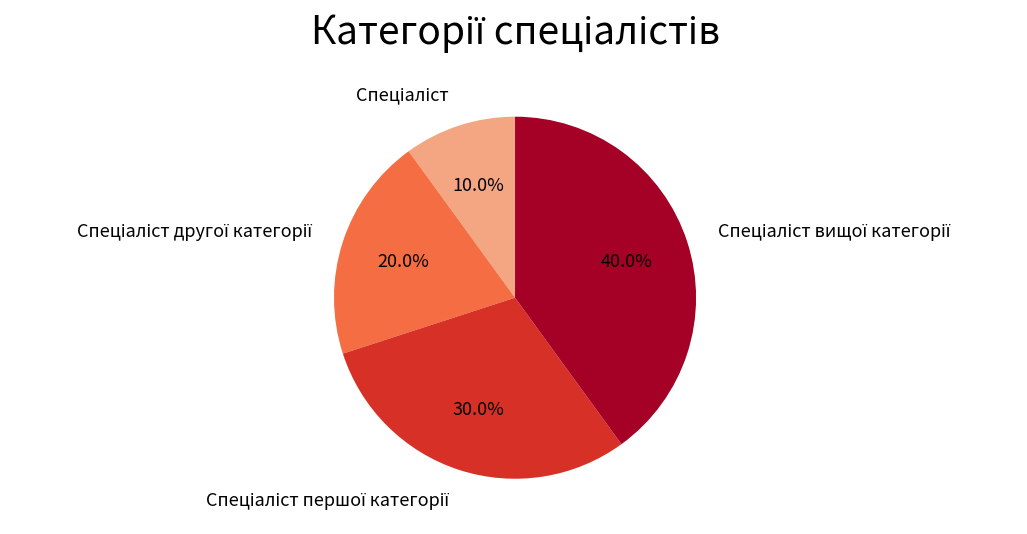

Is there a majority slice in this chart?

No